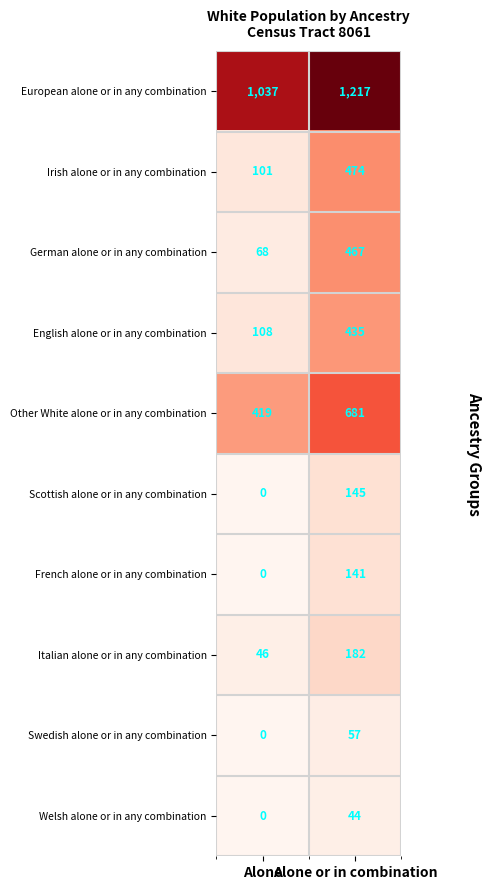

Between Alone and Alone or in combination, which series saw the biggest shift?

German alone or in any combination